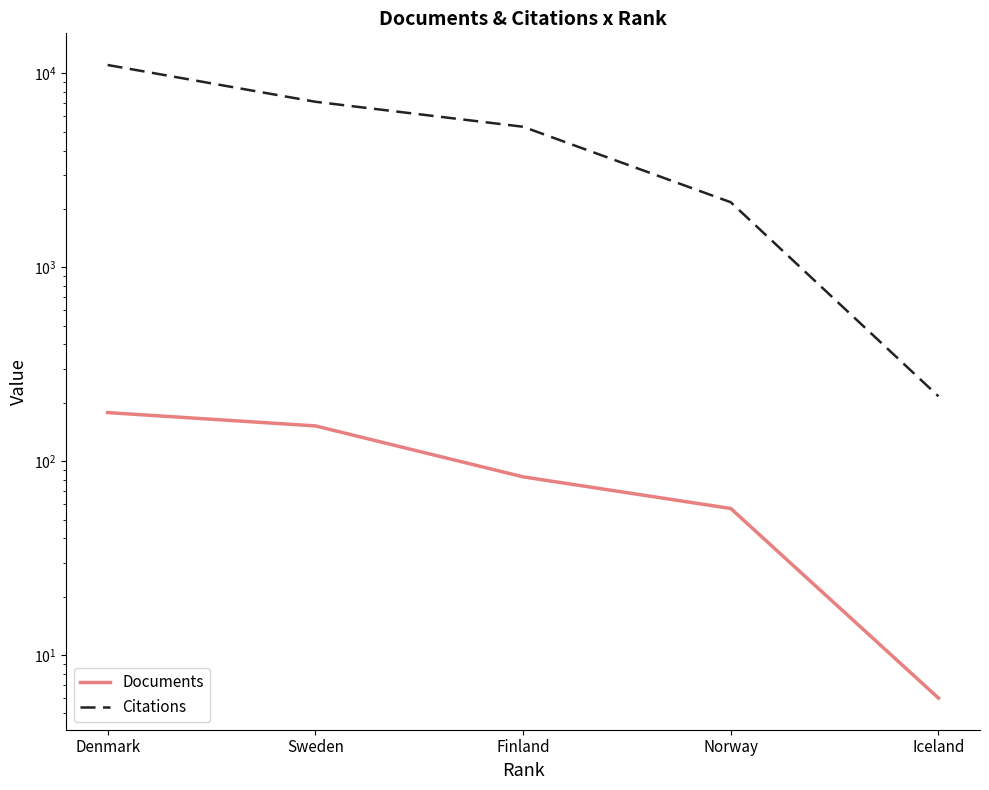

True or false: Citations has a value of 1476 at Norway.

False